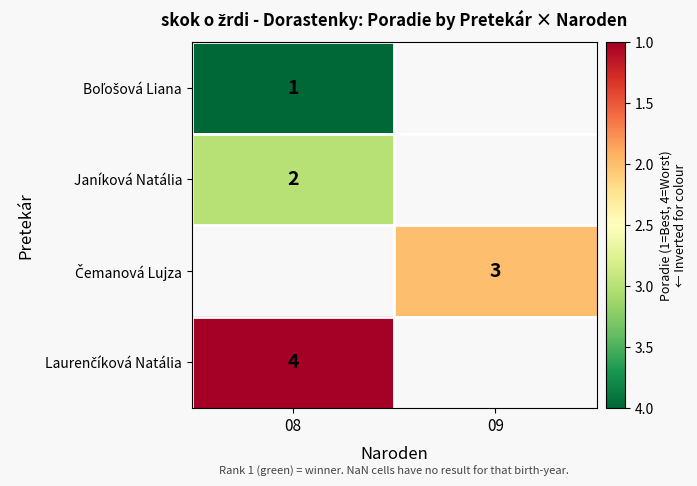

Count the number of data series in this chart.

4